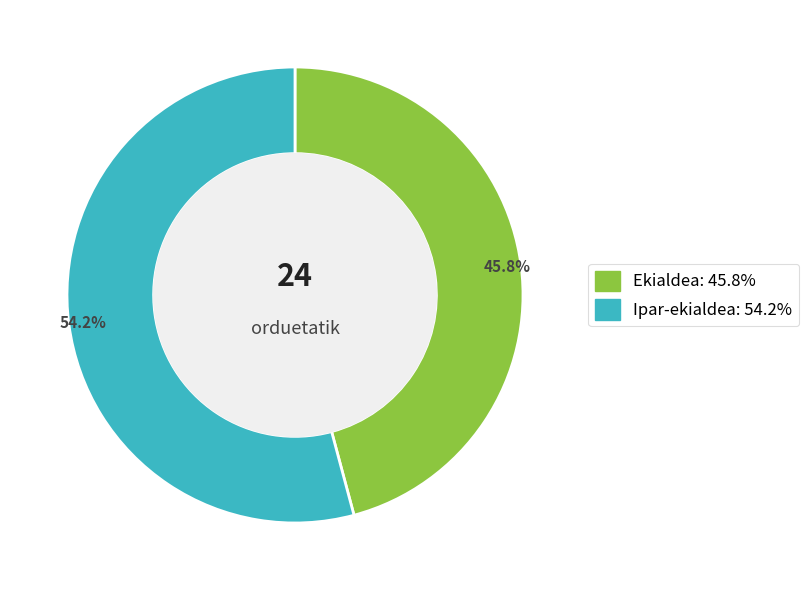

Is there any slice that represents more than half of the pie?

Yes